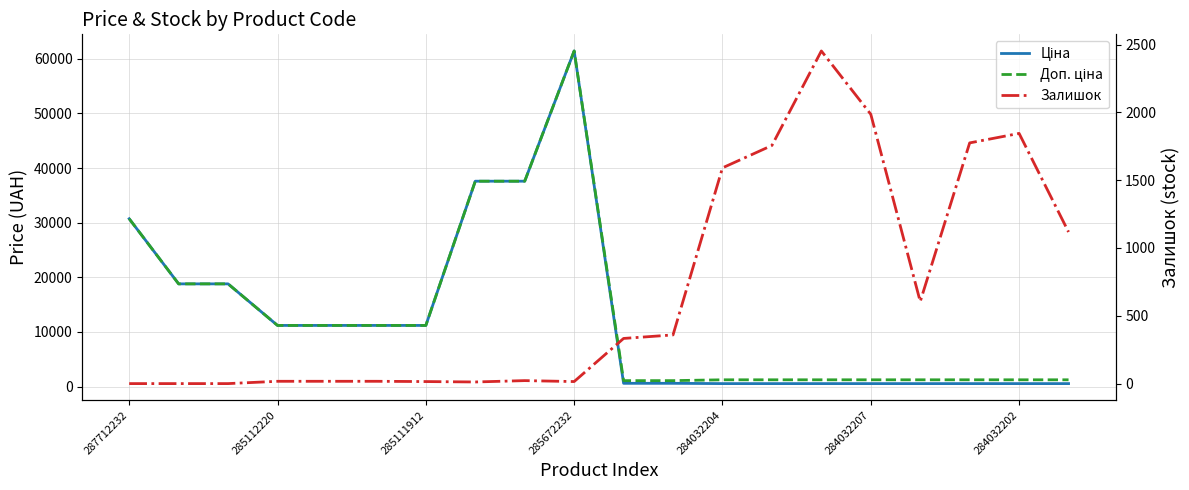

How many intersections are there between Залишок and Доп. ціна?

4